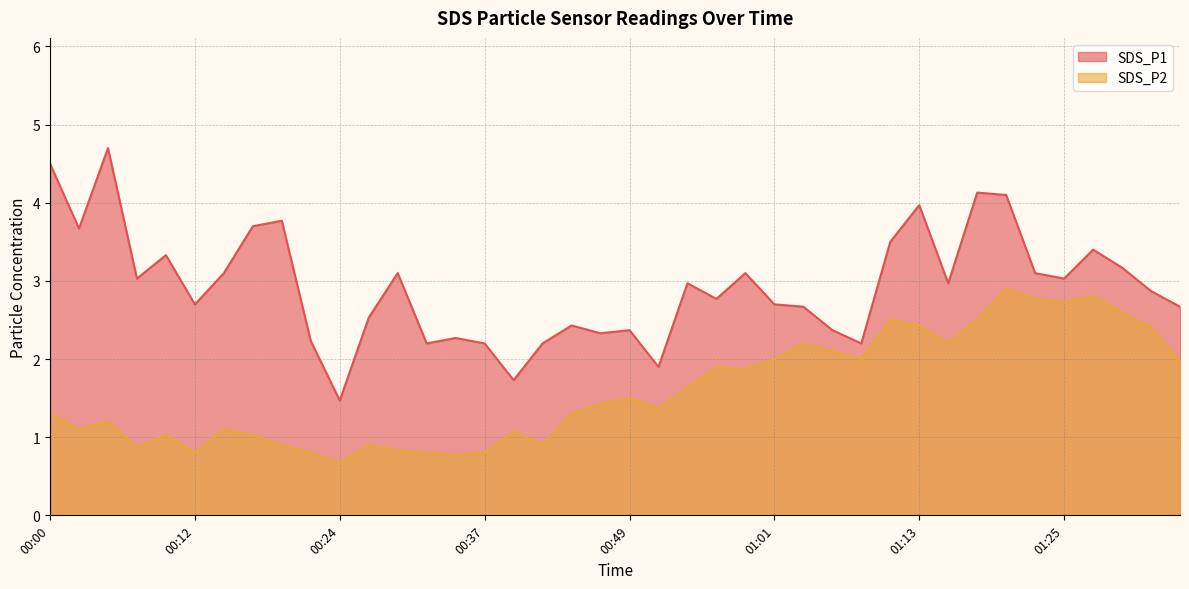

Reading left to right, transcribe all the data shown in this chart.

SDS_P1: 4.5	3.7	4.7	3.0	3.3	2.7	3.1	3.7	3.8	2.2	1.5	2.5	3.1	2.2	2.3	2.2	1.7	2.2	2.4	2.3	2.4	1.9	3.0	2.8	3.1	2.7	2.7	2.4	2.2	3.5	4.0	3.0	4.1	4.1	3.1	3.0	3.4	3.2	2.9	2.7
SDS_P2: 1.3	1.1	1.2	0.9	1.0	0.8	1.1	1.0	0.9	0.8	0.7	0.9	0.8	0.8	0.8	0.8	1.1	0.9	1.3	1.4	1.5	1.4	1.6	1.9	1.9	2.0	2.2	2.1	2.0	2.5	2.4	2.2	2.5	2.9	2.8	2.7	2.8	2.6	2.4	2.0